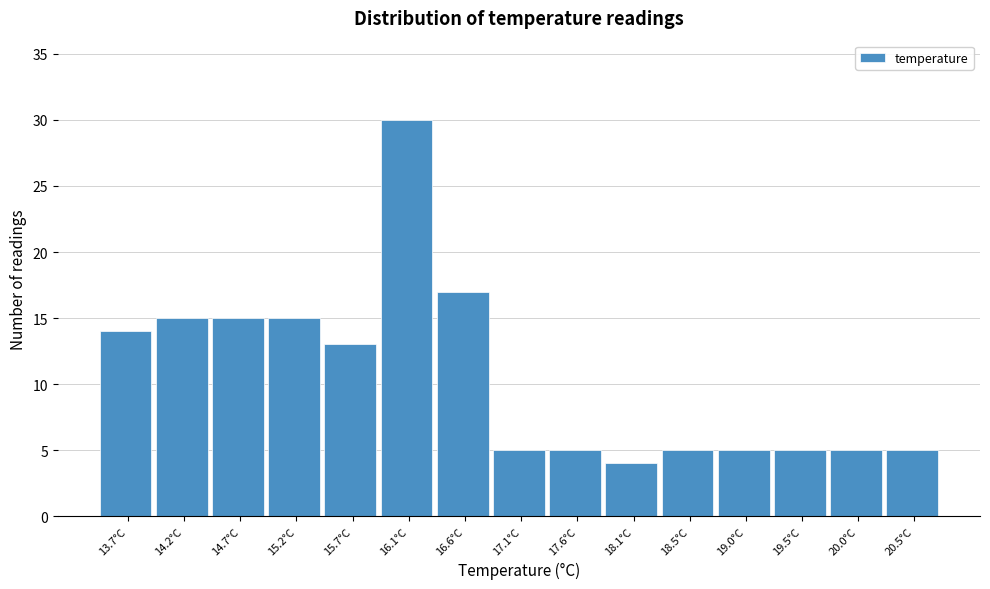

Reading left to right, transcribe this chart: for each bar, give the range it covers on the x-axis and its height. Neither the bar edges nor the heights are printed on the chart, so give them approximately, as read against the axes.

13.50 to 13.98: 14
13.98 to 14.46: 15
14.46 to 14.94: 15
14.94 to 15.42: 15
15.42 to 15.90: 13
15.90 to 16.38: 30
16.38 to 16.86: 17
16.86 to 17.34: 5
17.34 to 17.82: 5
17.82 to 18.30: 4
18.30 to 18.78: 5
18.78 to 19.26: 5
19.26 to 19.74: 5
19.74 to 20.22: 5
20.22 to 20.70: 5